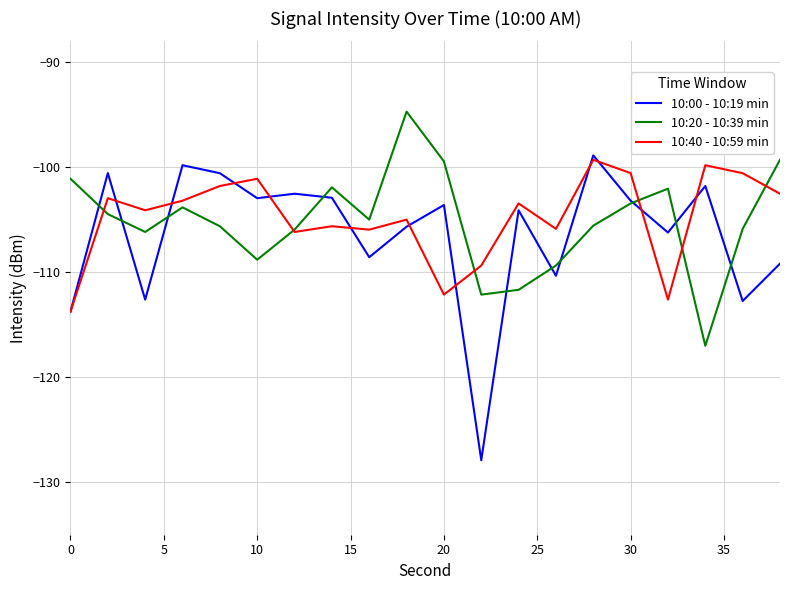

What is the maximum value shown in the chart?

-94.7